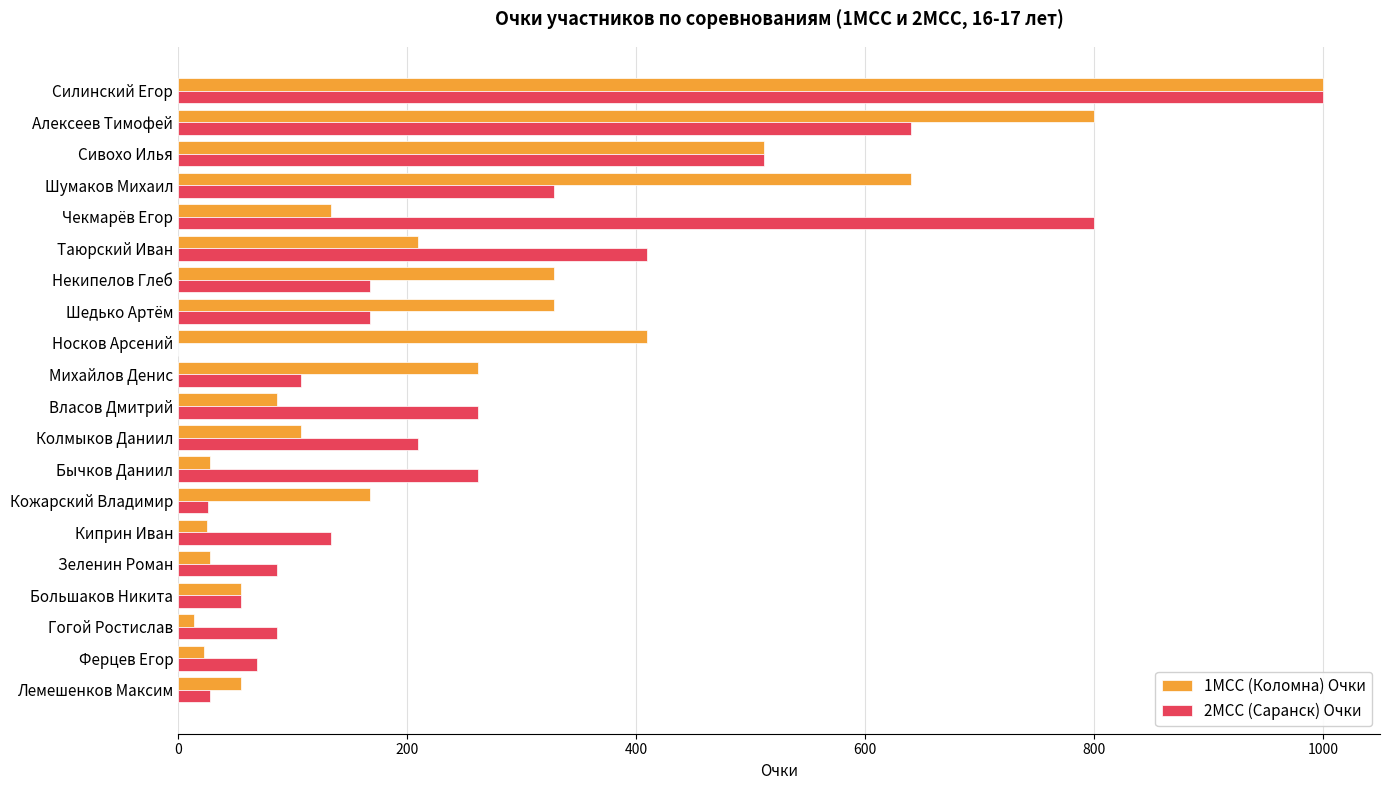

What is the greatest value displayed?

1000